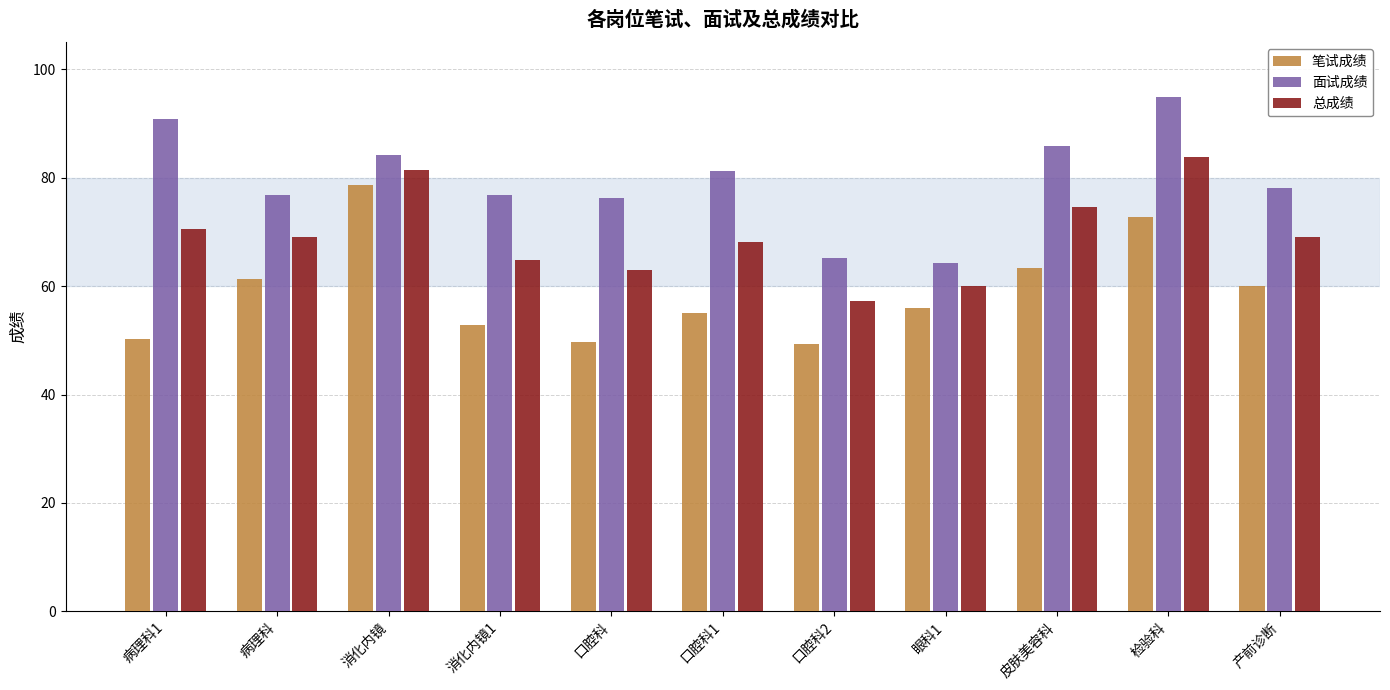

What is the total value across all series at 口腔科?

188.9